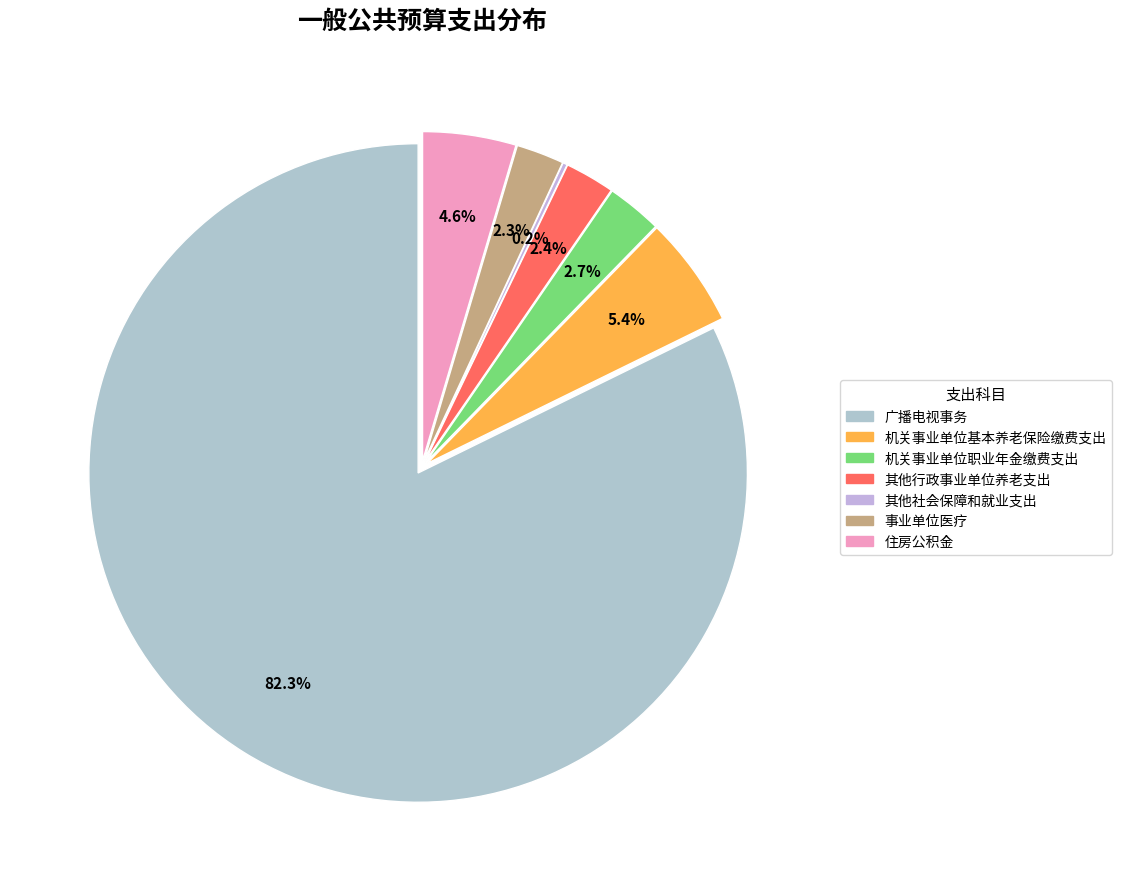

How many slices are in this pie chart?

7